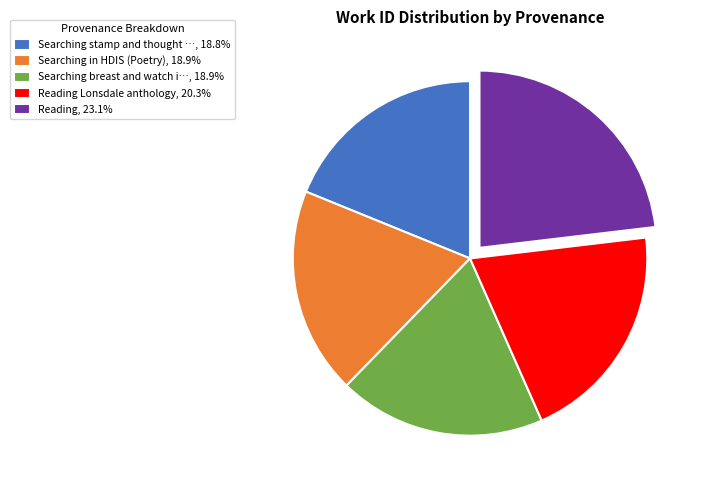

Count the number of slices in the pie.

5